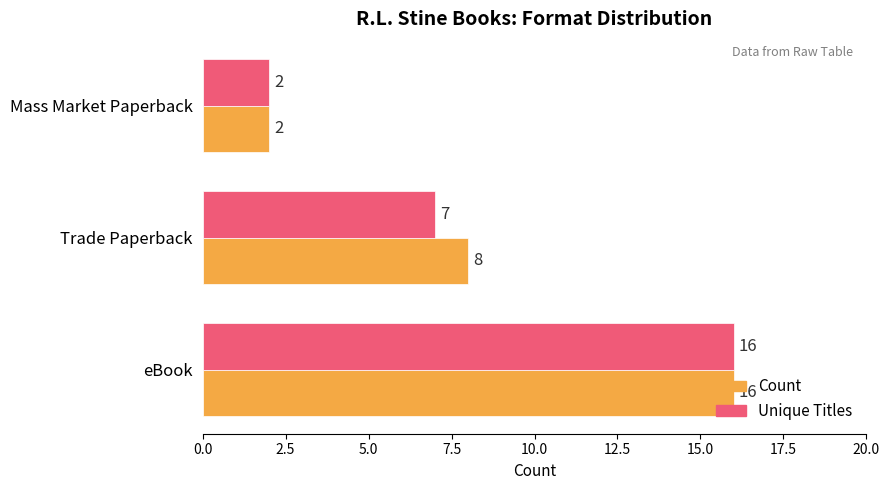

What is the difference between the Unique Titles values at Mass Market Paperback and eBook?

14